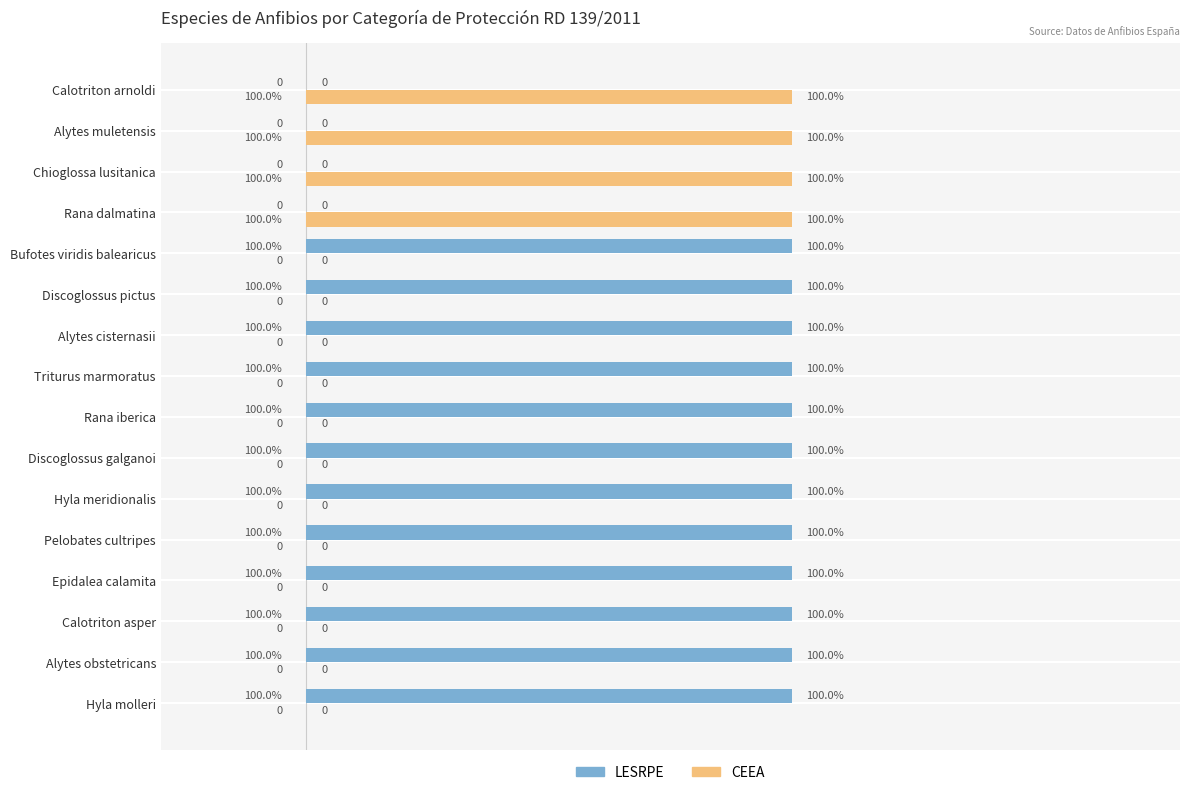

The value of CEEA at Rana iberica is 0. True or false?

True